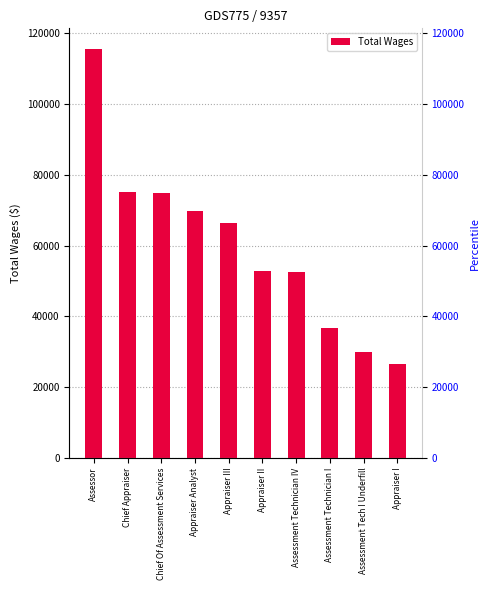

At which label is the value closest to 71108?

Appraiser Analyst